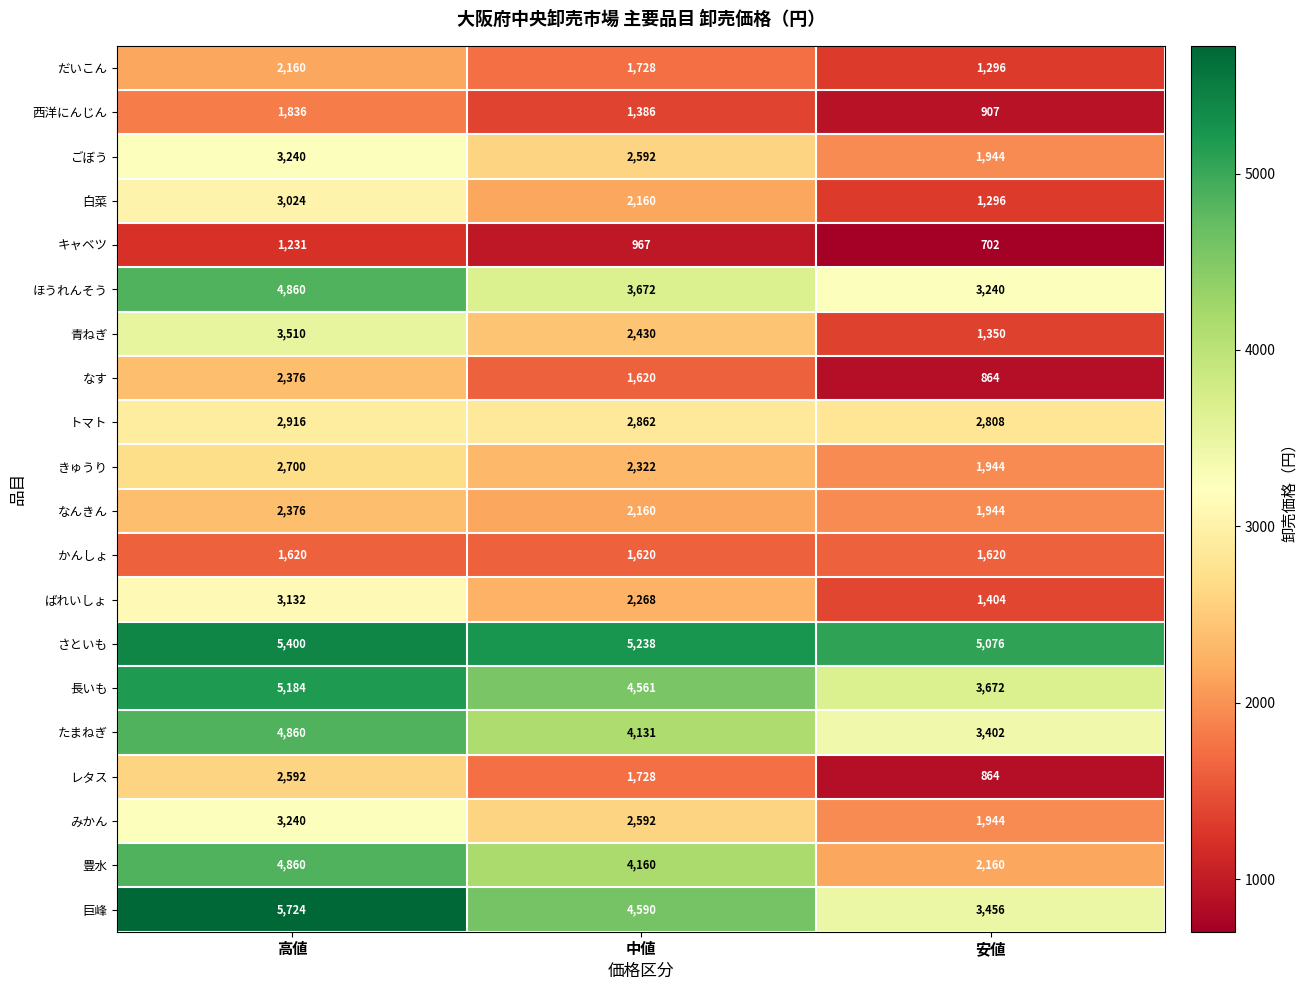

At which category is the sum across all series the highest?

高値